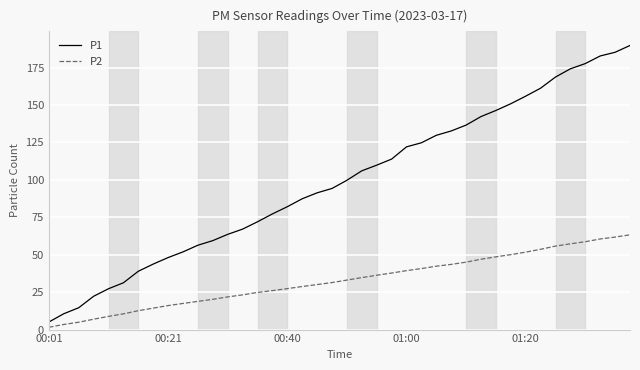

True or false: P1 and P2 cross at least once.

False